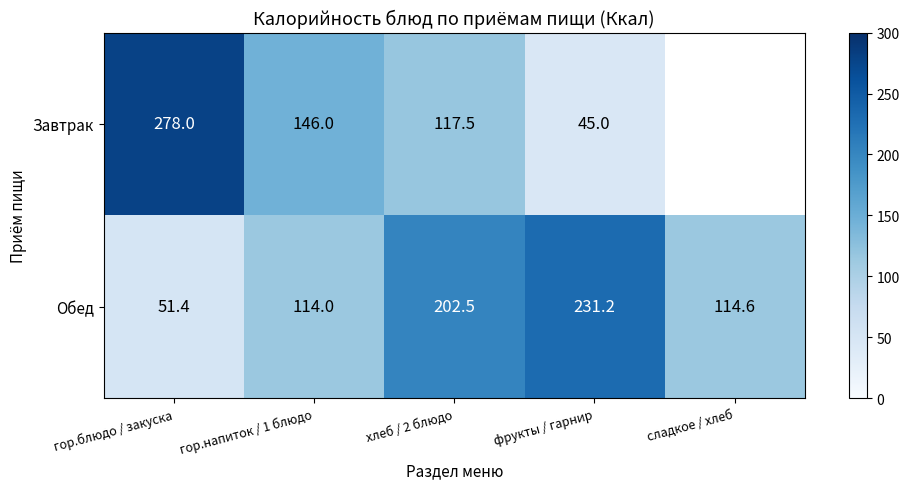

What is the maximum value shown in the chart?

278.0